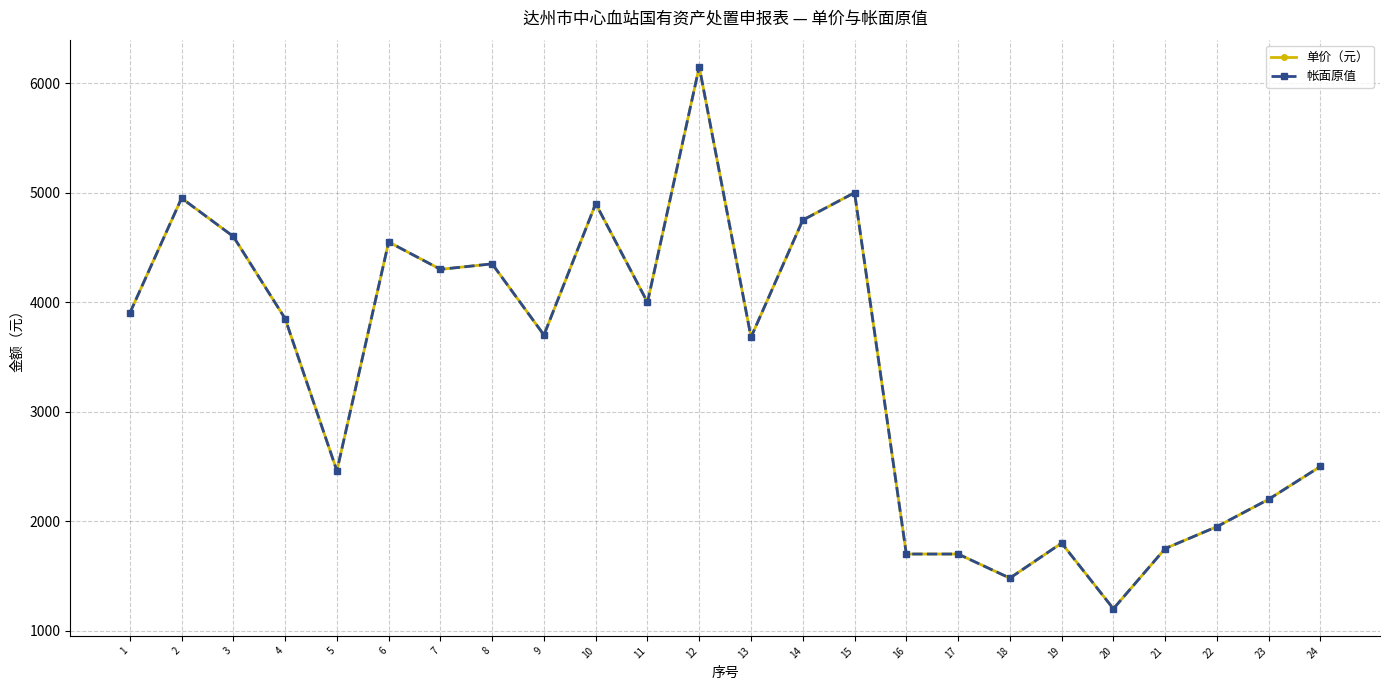

Reading left to right, extract all data points from this chart.

单价（元）: 3900	4950	4600	3850	2460	4550	4300	4350	3700	4900	3999	6150	3680	4750	5000	1700	1700	1480	1800	1200	1750	1950	2200	2500
帐面原值: 3900	4950	4600	3850	2460	4550	4300	4350	3700	4900	3999	6150	3680	4750	5000	1700	1700	1480	1800	1200	1750	1950	2200	2500